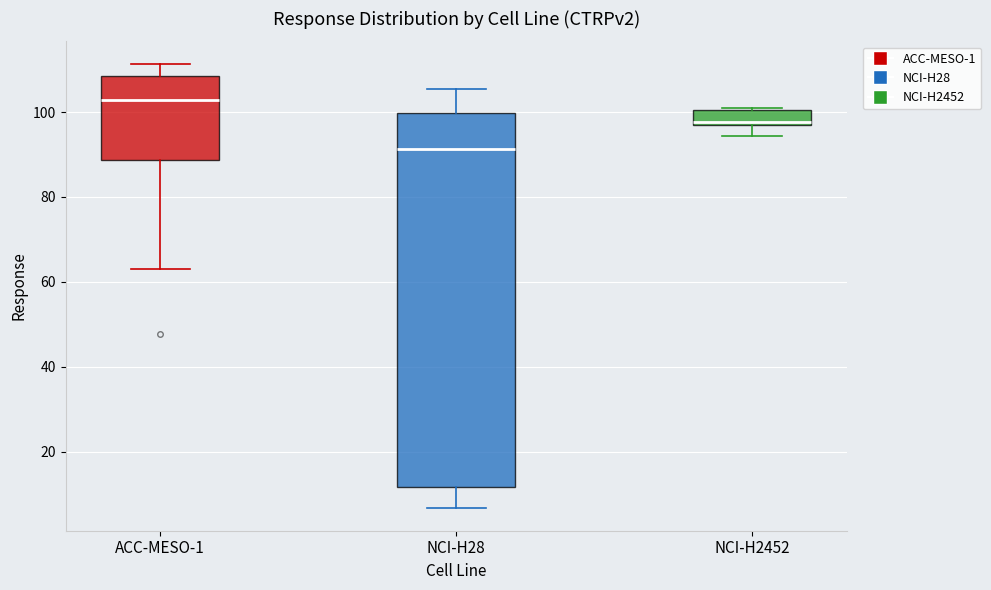

Comparing the boxes themselves (not the whiskers), which one is the tallest?

NCI-H28